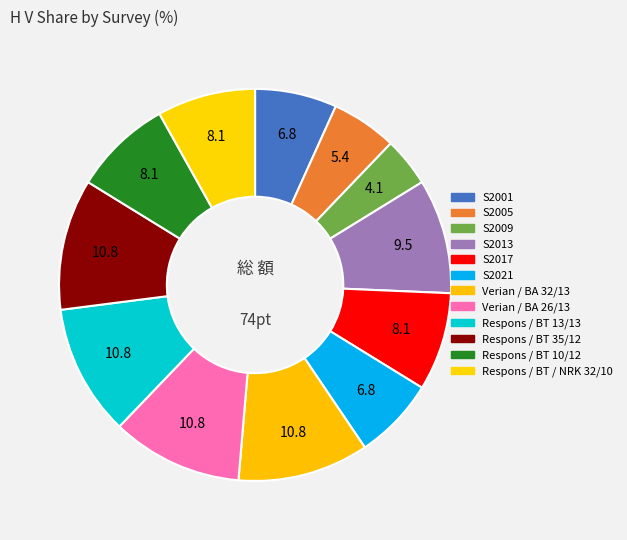

What is the largest slice in the pie chart?

Verian / BA 32/13